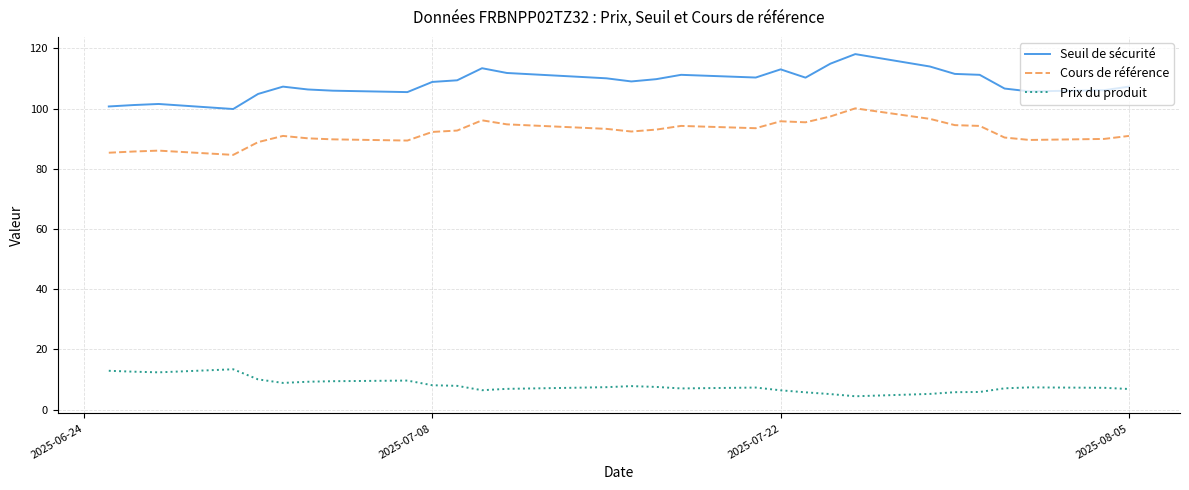

Rank the series by their average value, from lowest to highest.

Prix du produit, Cours de référence, Seuil de sécurité